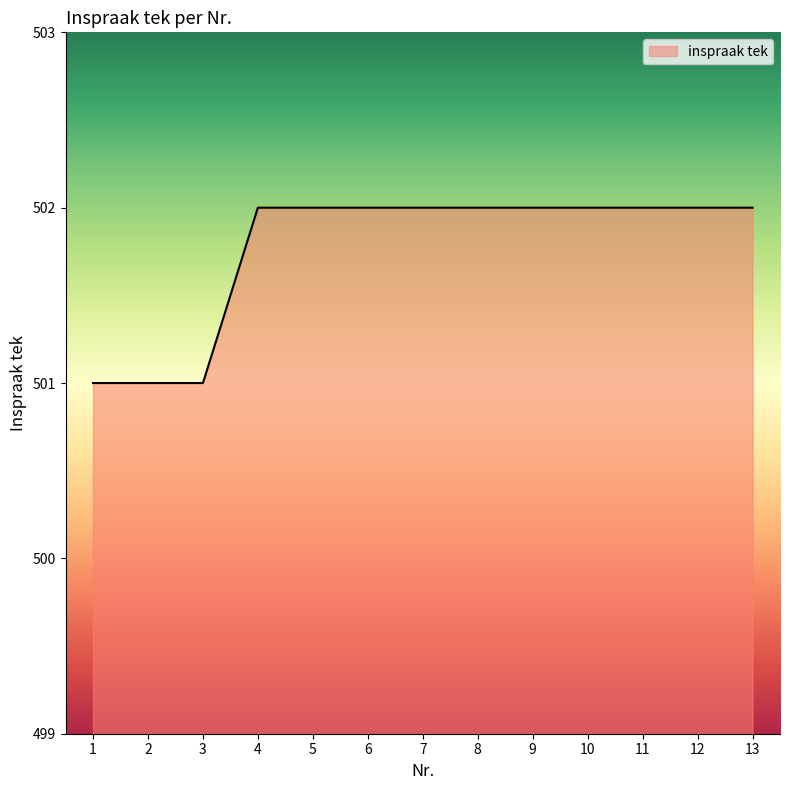

The value at 3 is 170. True or false?

False